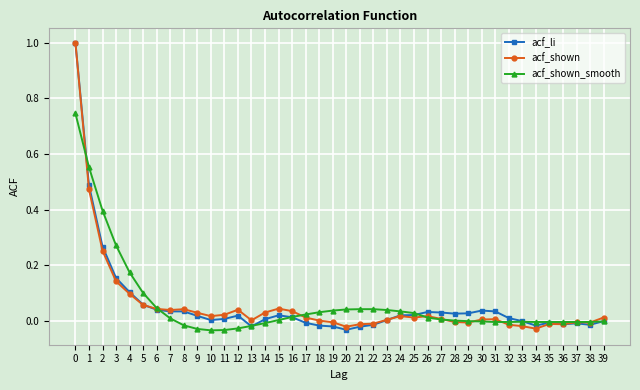

What is the greatest value displayed?

1.0